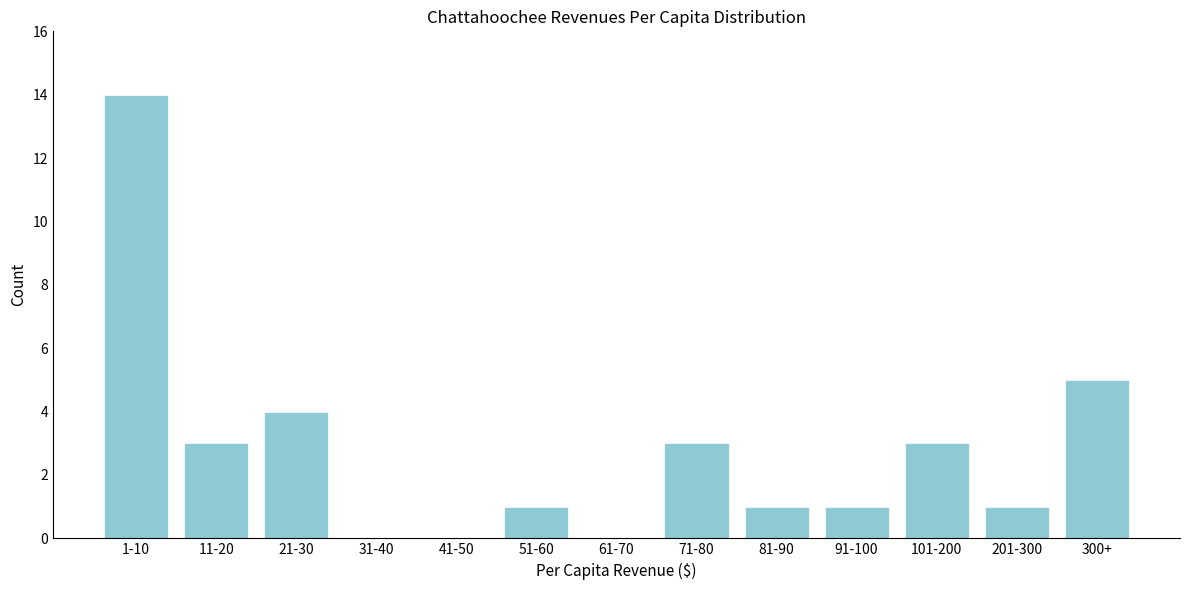

Reading left to right, list all the values displayed in this chart.

1-10=14	11-20=3	21-30=4	31-40=0	41-50=0	51-60=1	61-70=0	71-80=3	81-90=1	91-100=1	101-200=3	201-300=1	300+=5